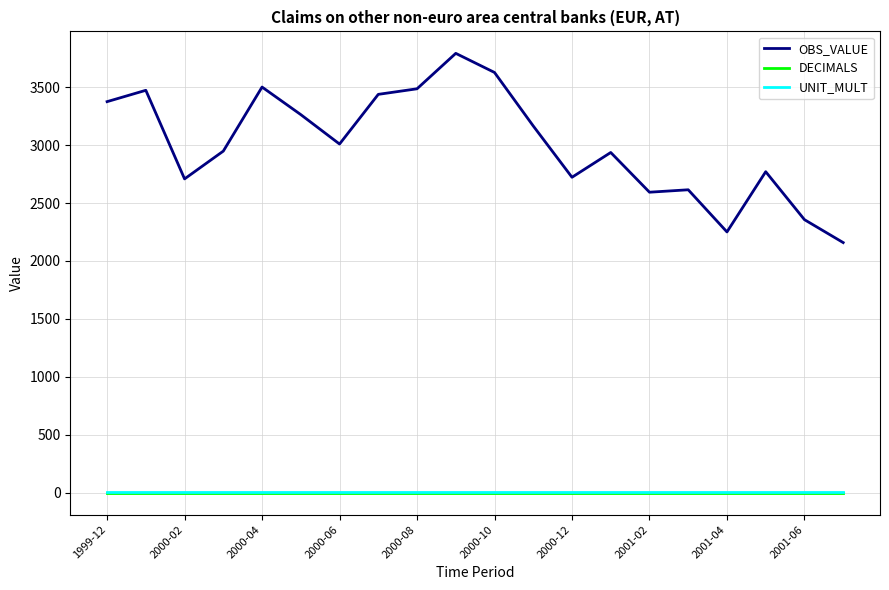

Which series has the largest range (max minus min)?

OBS_VALUE